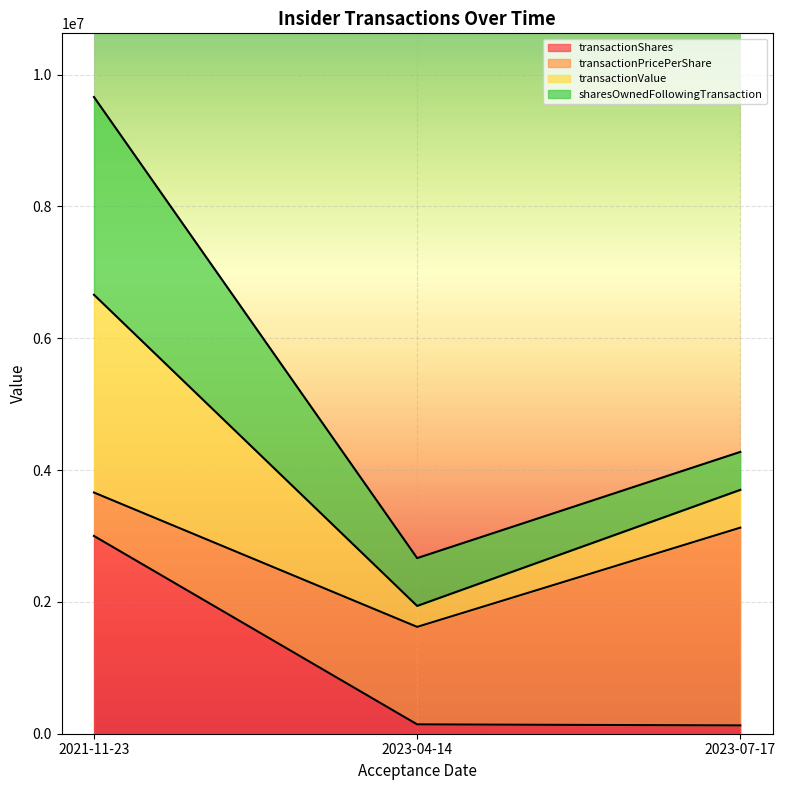

What position from the right is 2023-07-17?

1